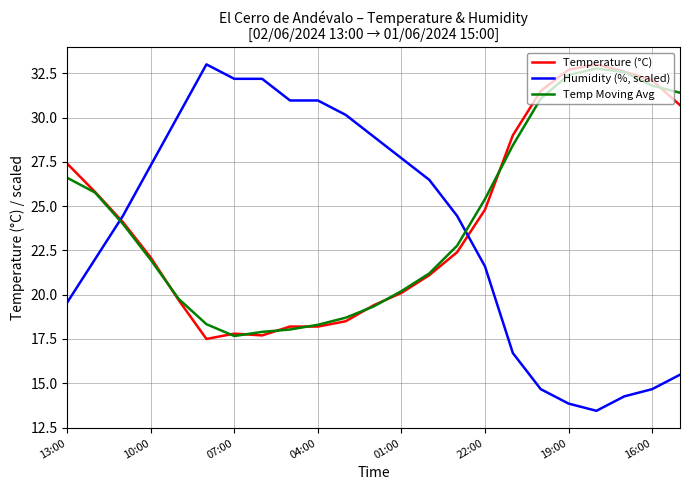

What is the minimum value for Humidity (%, scaled)?

13.4